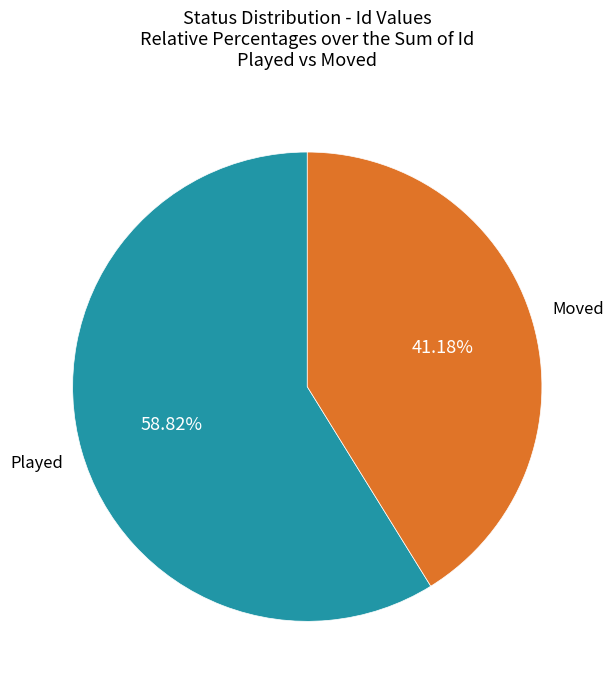

To the nearest percent, what is the average slice percentage?

50%